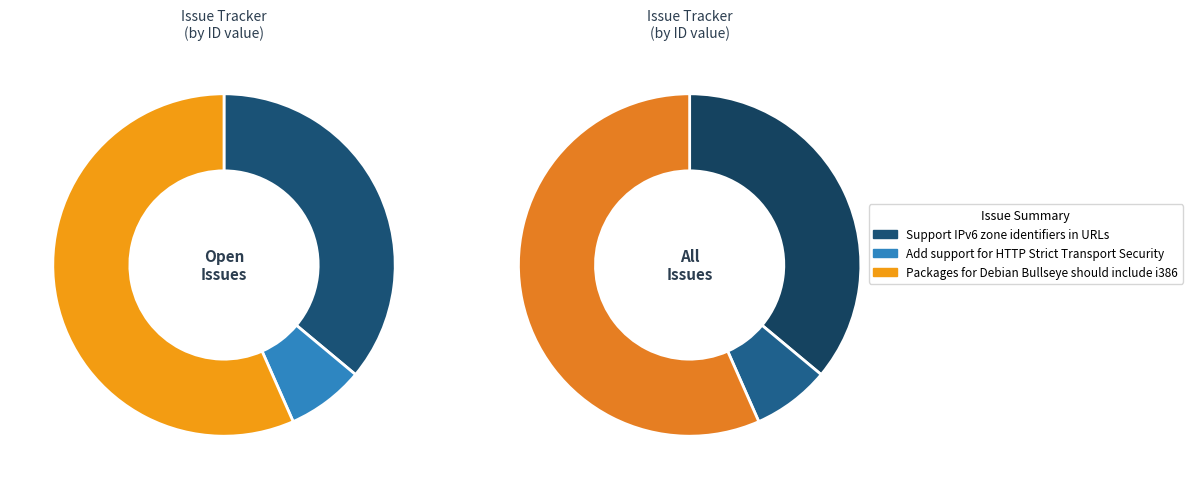

Which category has the smallest portion of the pie?

Add support for HTTP Strict Transport Security